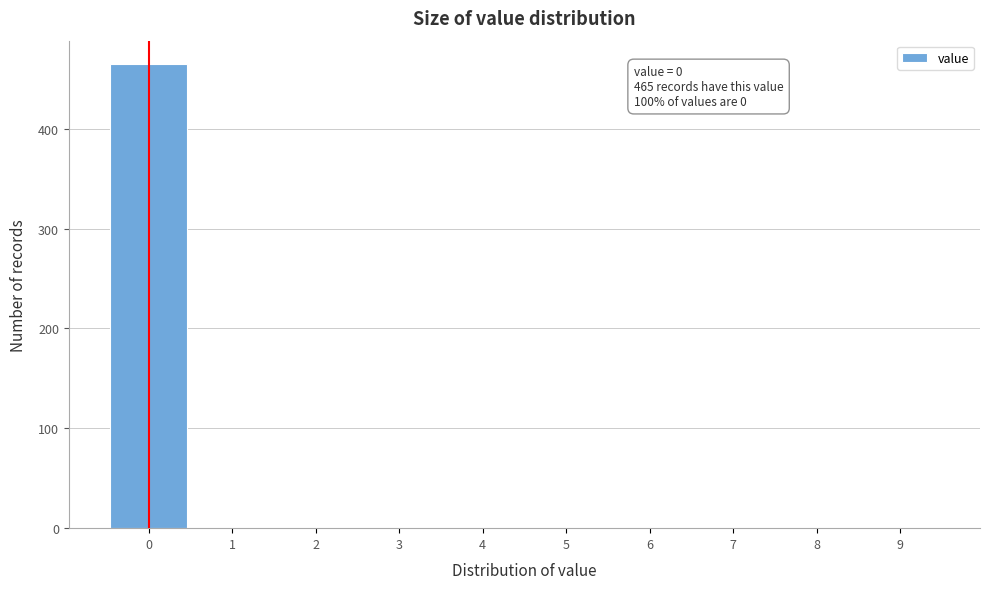

Which range on the x-axis has the tallest bar?

-0.5 to 0.5